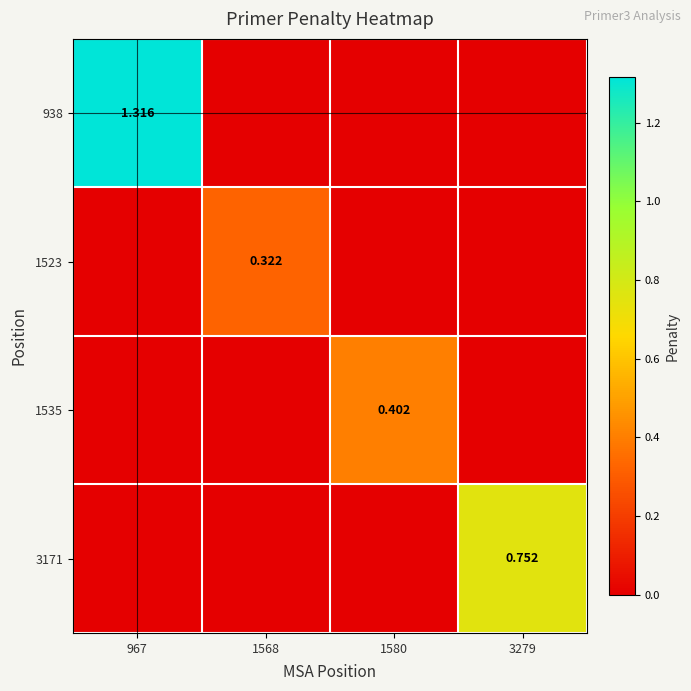

Rank the series at 1580 from highest to lowest value.

1535, 938, 1523, 3171